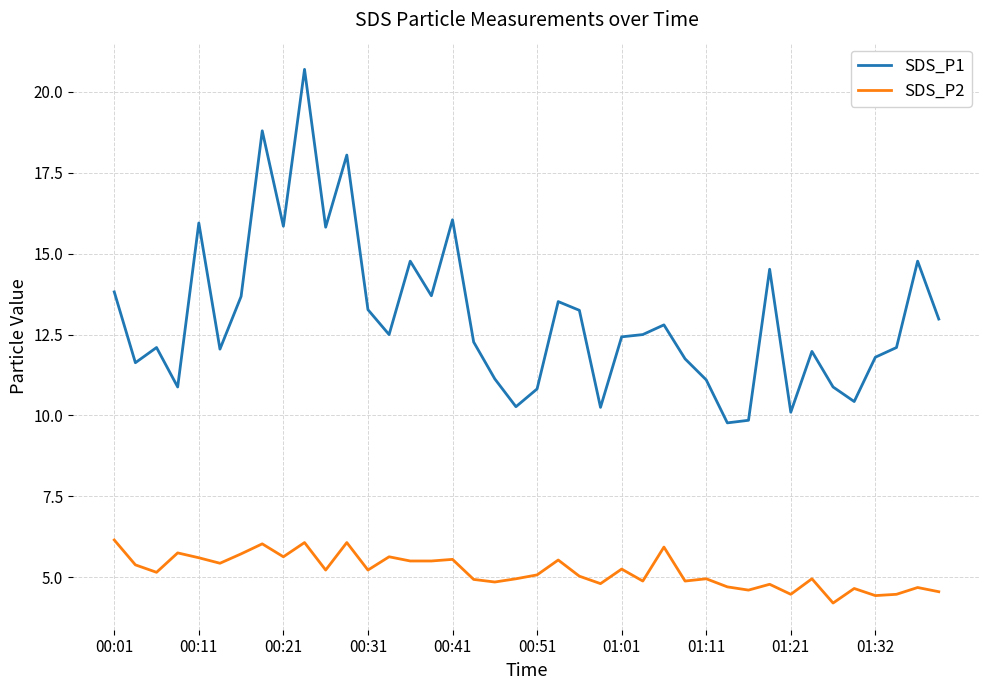

What is the maximum value for SDS_P2?

6.2